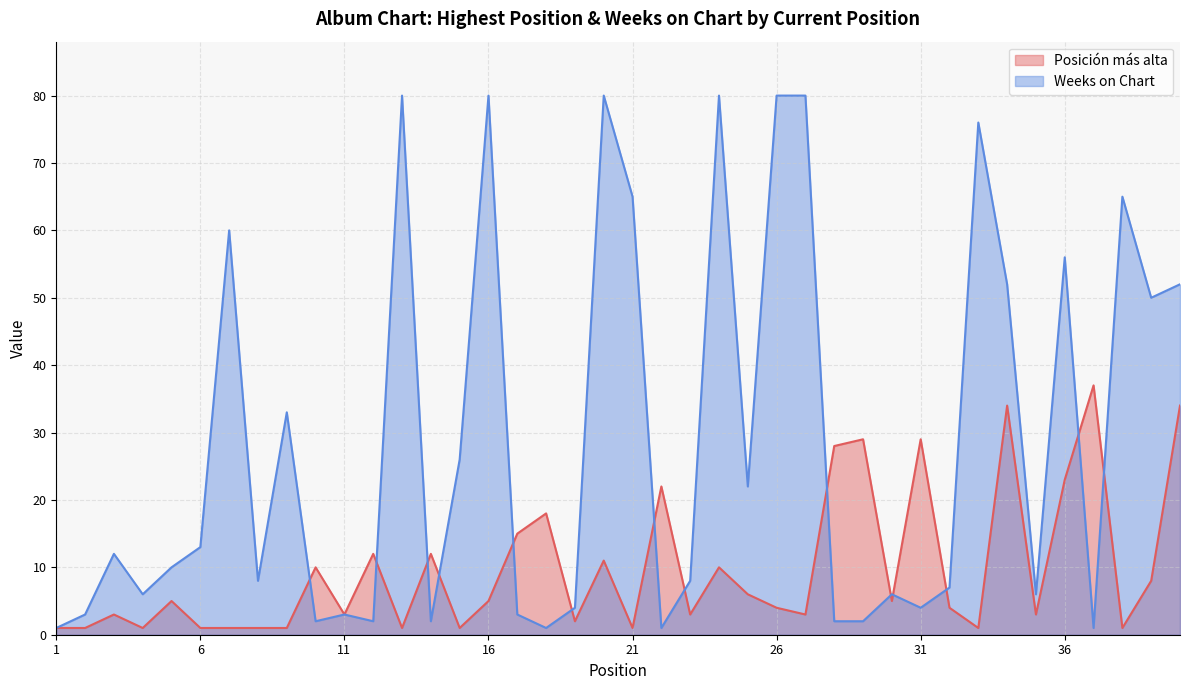

List the series in order of their peak value, highest first.

Weeks on Chart, Posición más alta